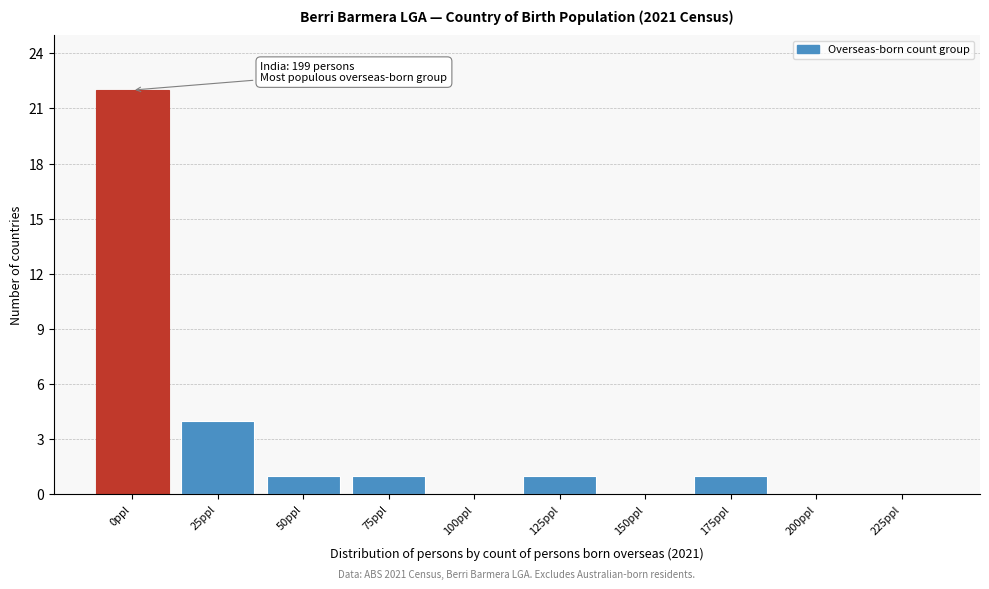

Reading left to right, list all the values displayed in this chart.

0ppl=22	25ppl=4	50ppl=1	75ppl=1	100ppl=0	125ppl=1	150ppl=0	175ppl=1	200ppl=0	225ppl=0